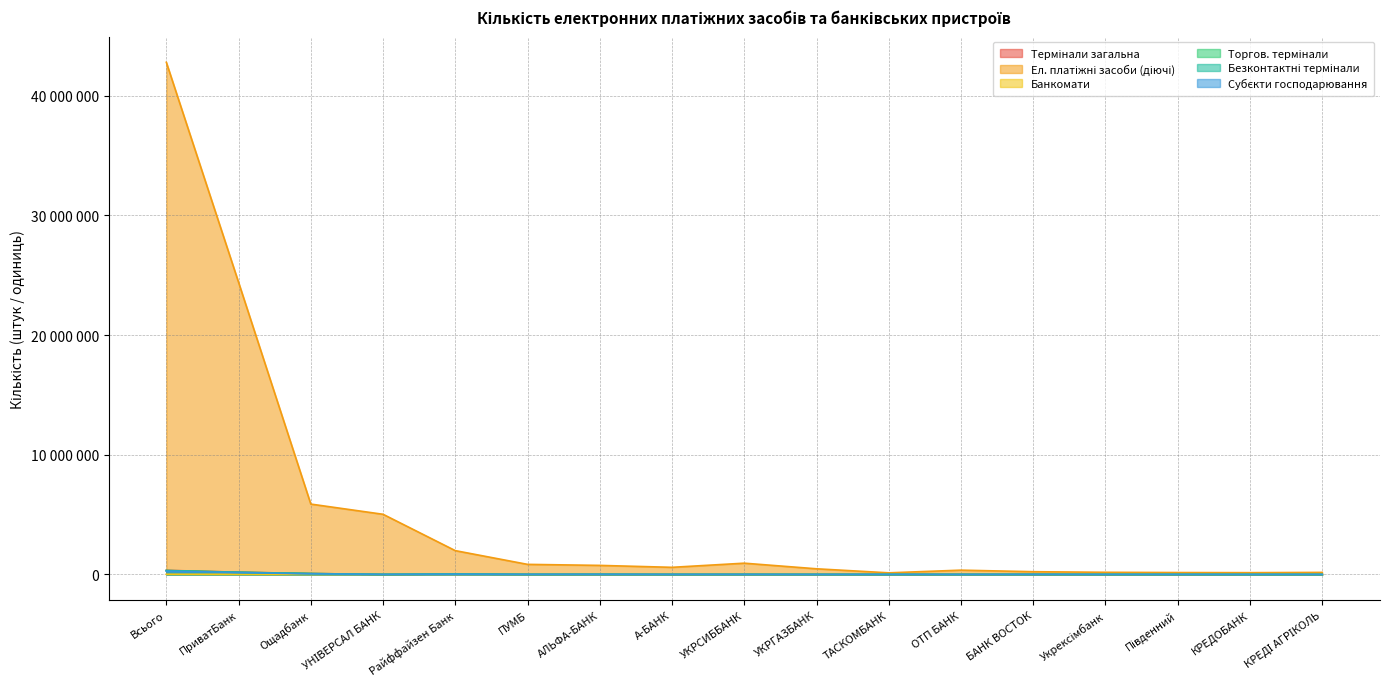

The Субєкти господарювання series shows 1924 at УНІВЕРСАЛ БАНК. True or false?

False